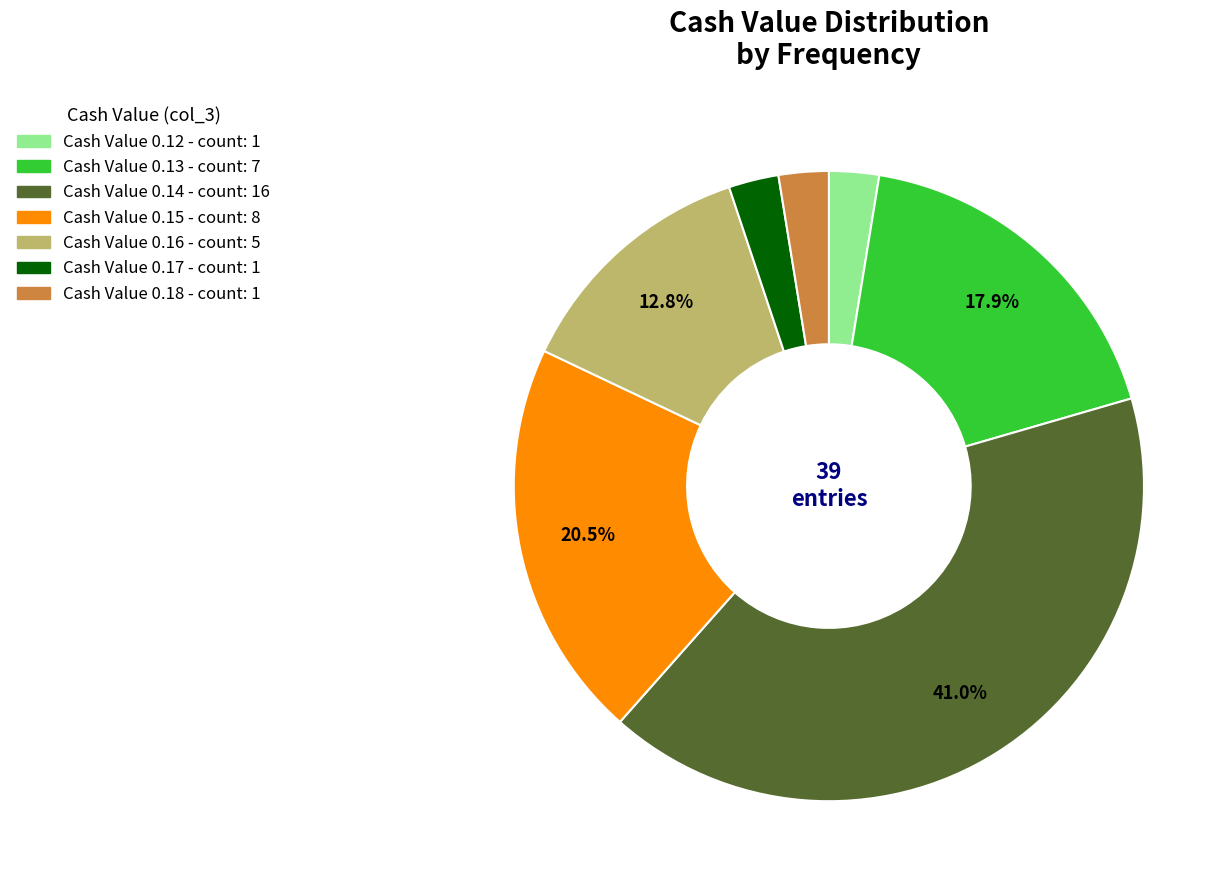

How many segments does this pie chart have?

7